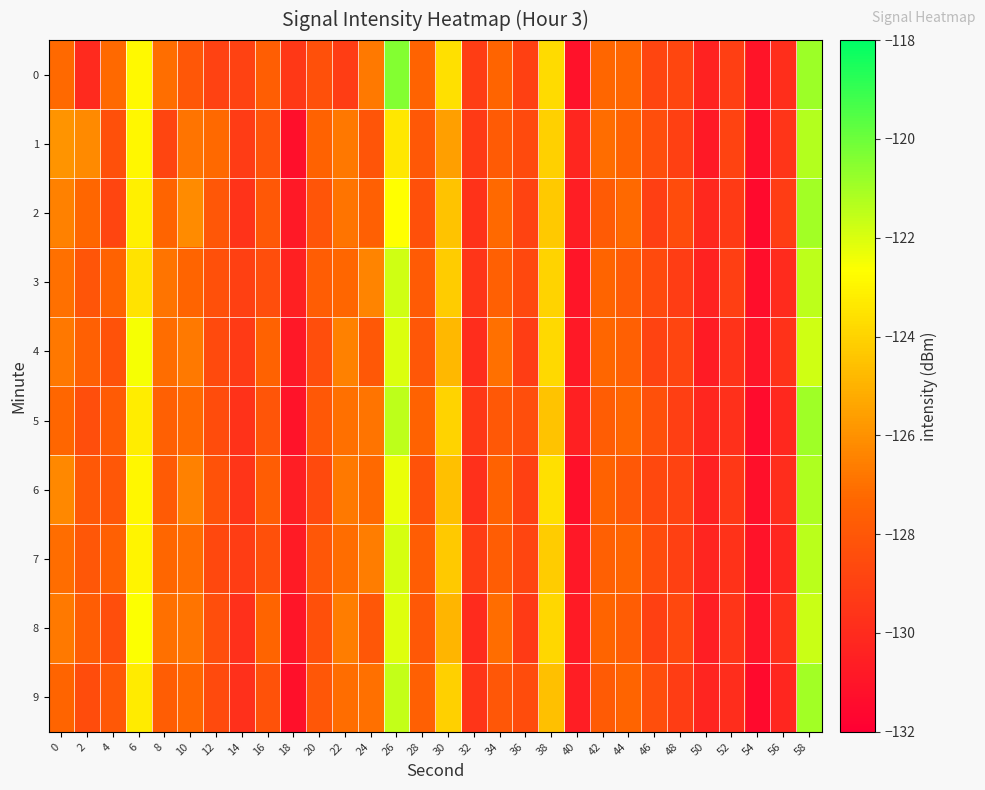

At which category is the sum across all series the highest?

58